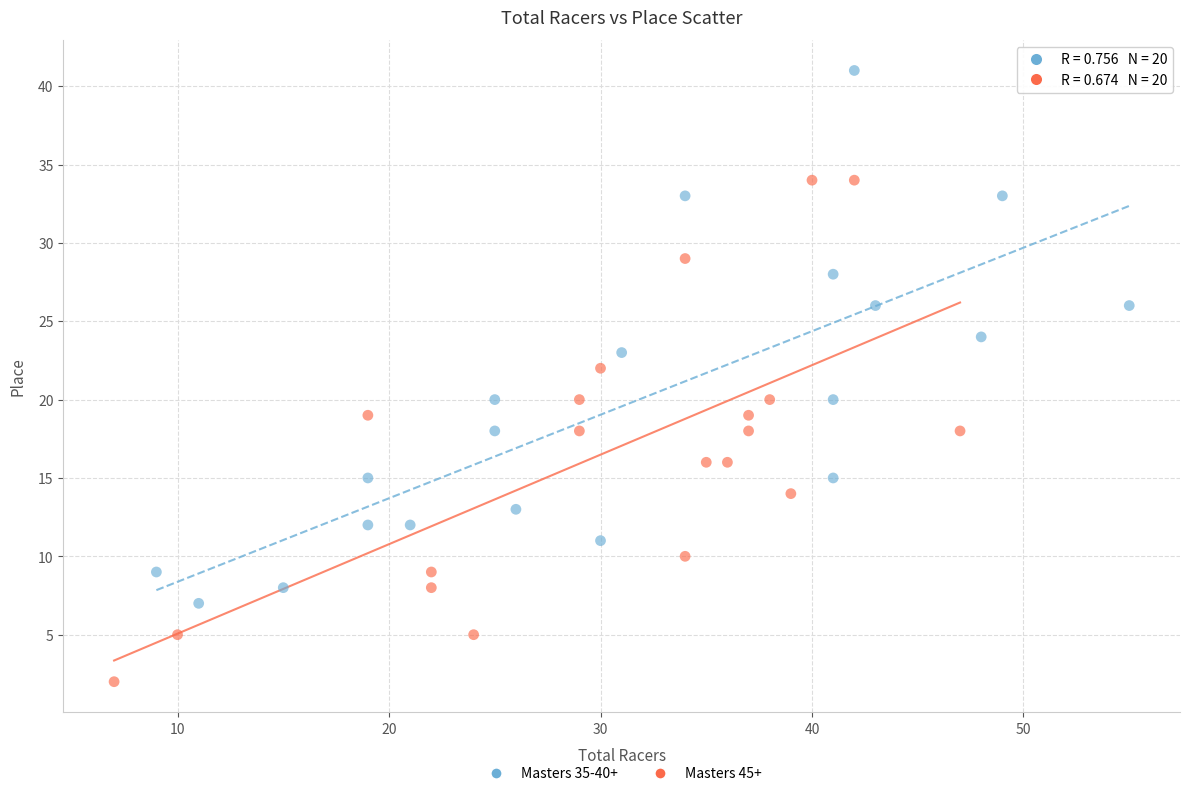

Which series reaches the maximum Y coordinate?

Masters 35-40+